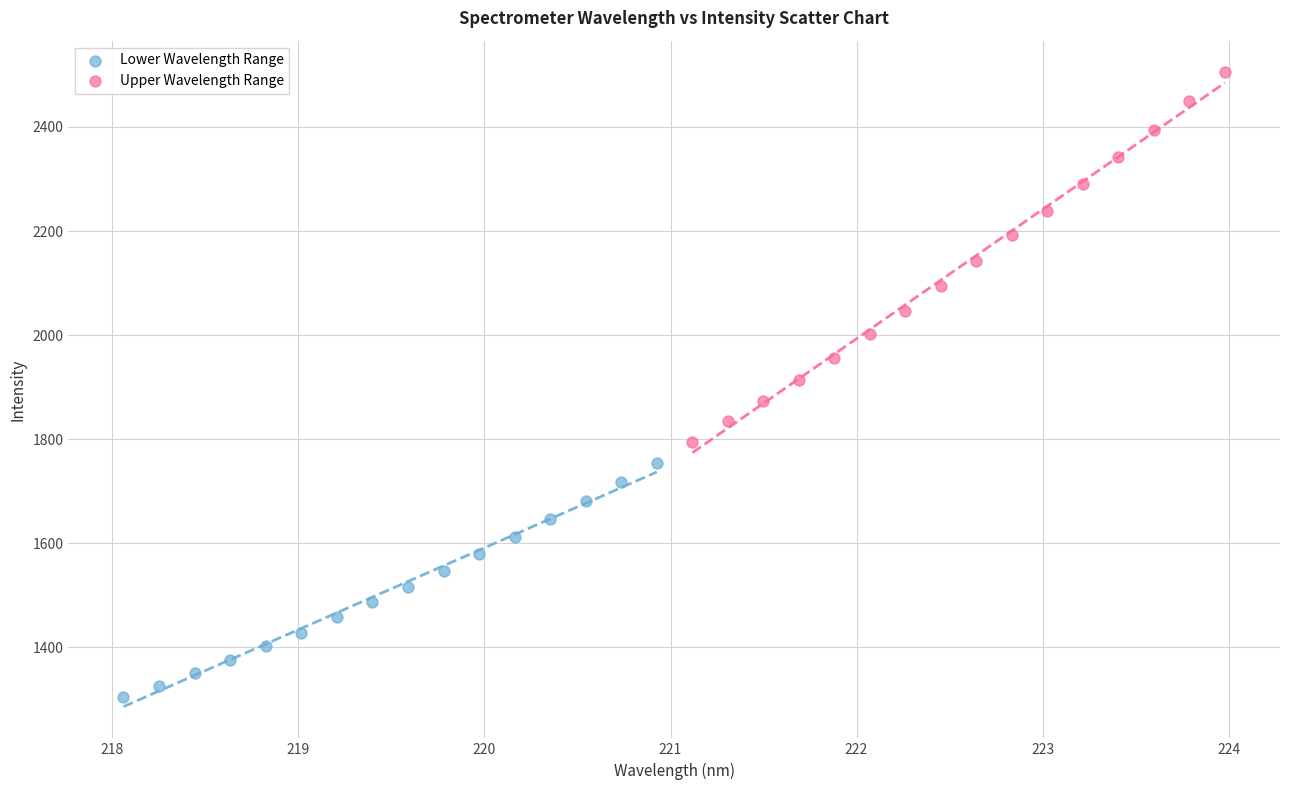

Which series contains the highest Y value?

Upper Wavelength Range